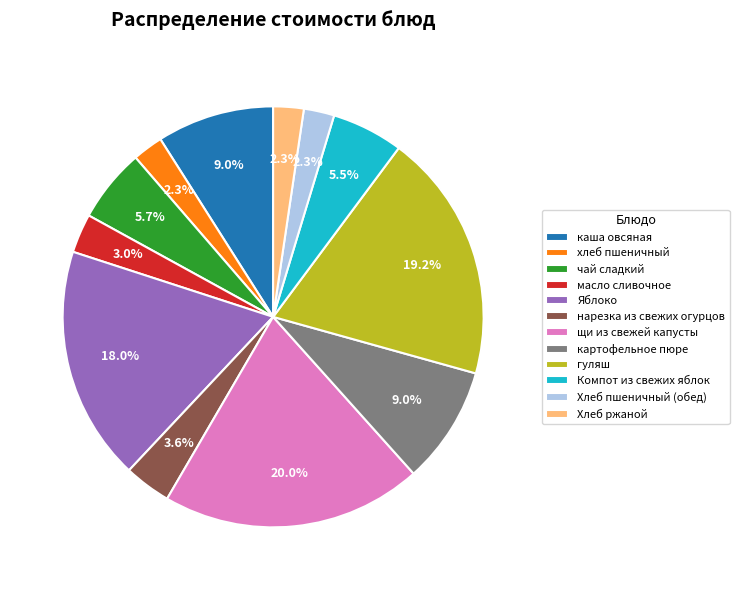

Do нарезка из свежих огурцов and гуляш together represent more than half of the pie?

No